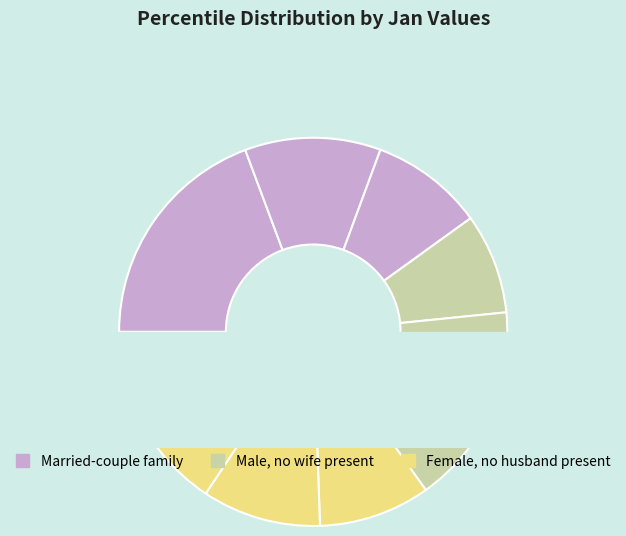

Combined, what portion of the pie is pct45 and pct35?

16.4%